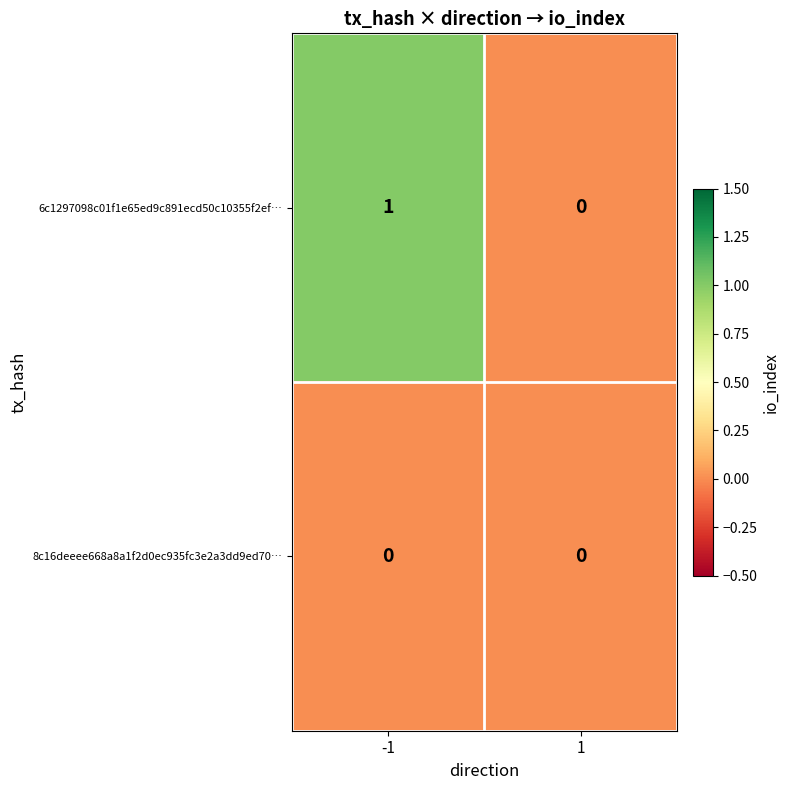

Is the value of 8c16deeee668a8a1f2d0ec935fc3e2a3dd9ed70… at 1 greater than the value of 6c1297098c01f1e65ed9c891ecd50c10355f2ef… at -1?

No